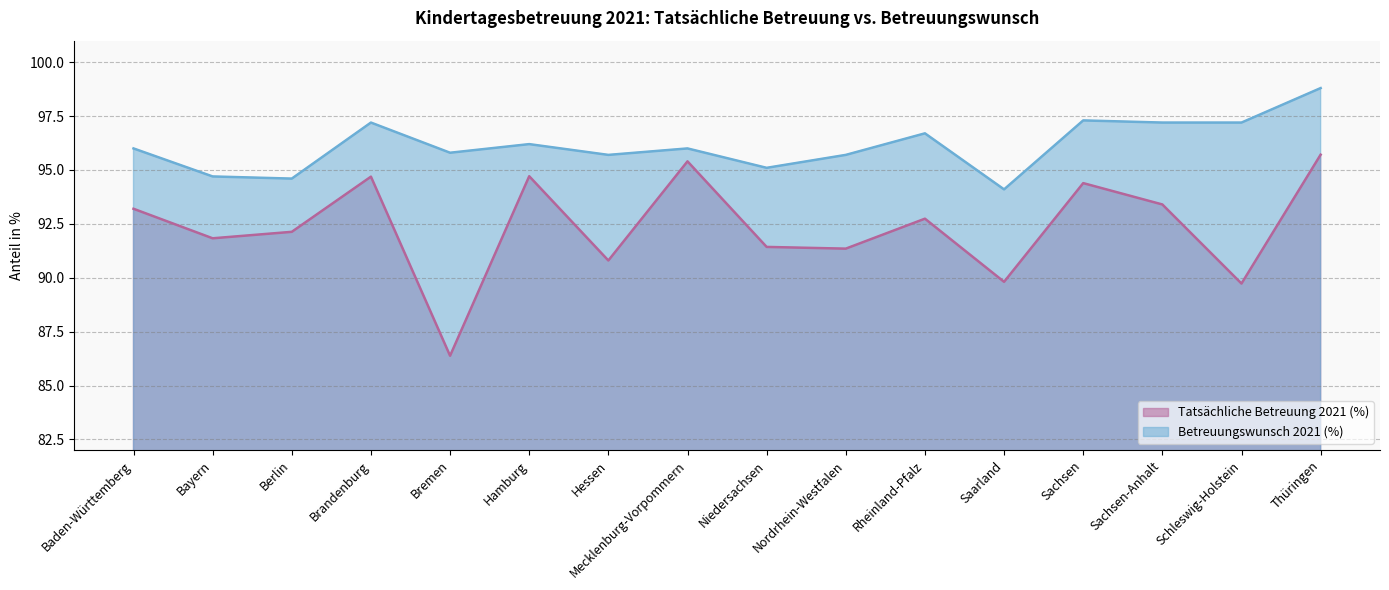

Read the Betreuungswunsch 2021 (%) value at Hessen.

95.7